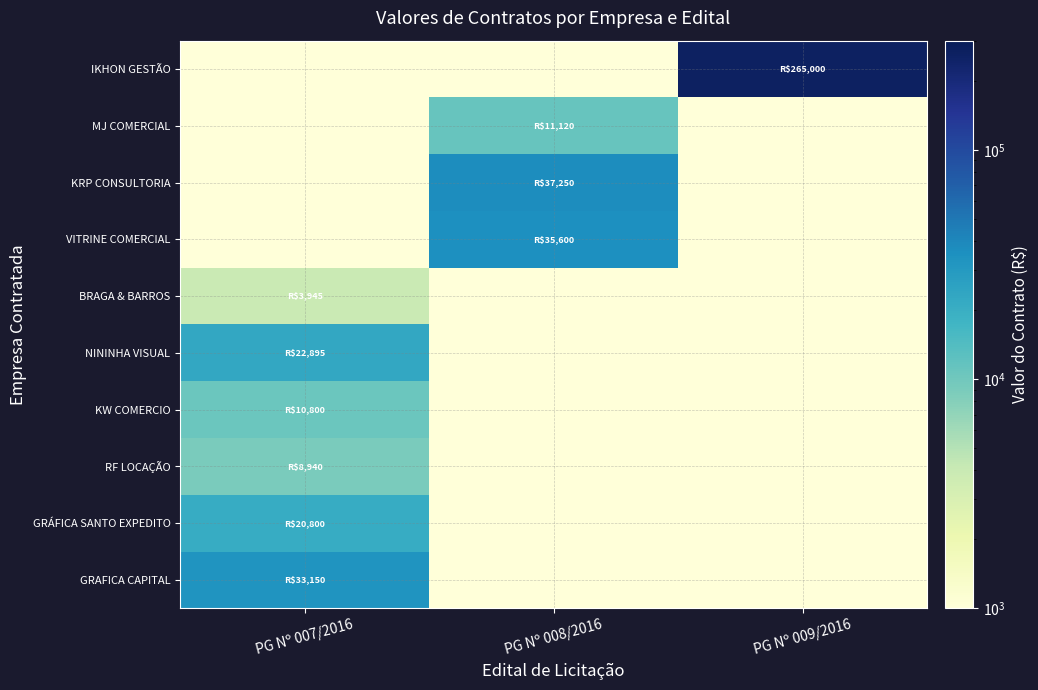

How many data points does each series have?

3